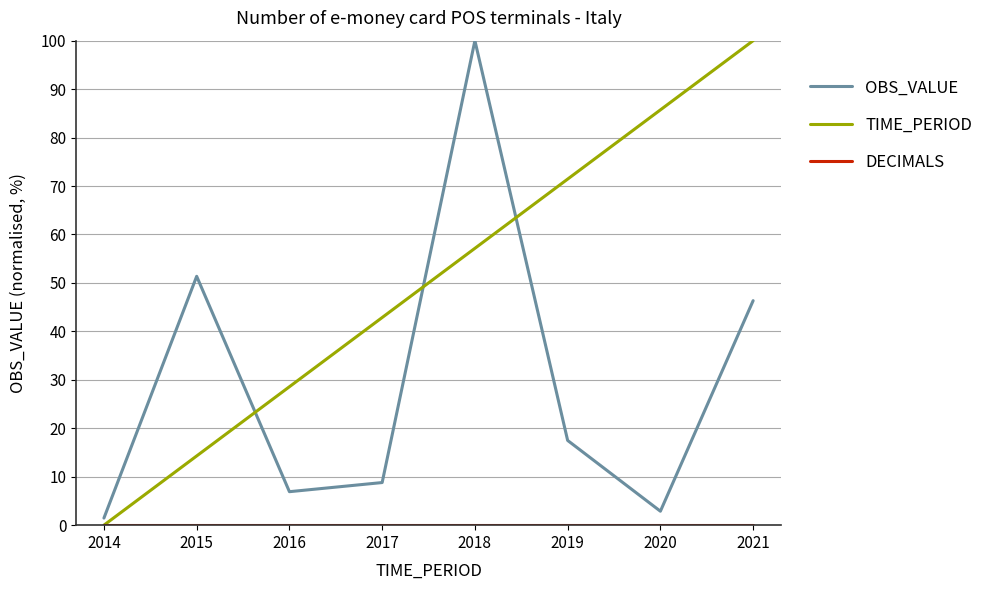

What is the spread (max minus min) of values at 2017?

42.9